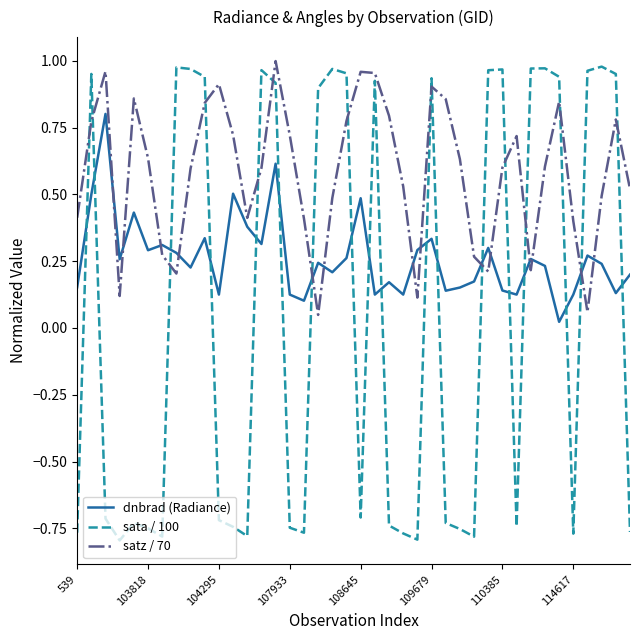

True or false: sata / 100 and dnbrad (Radiance) intersect in this chart.

True